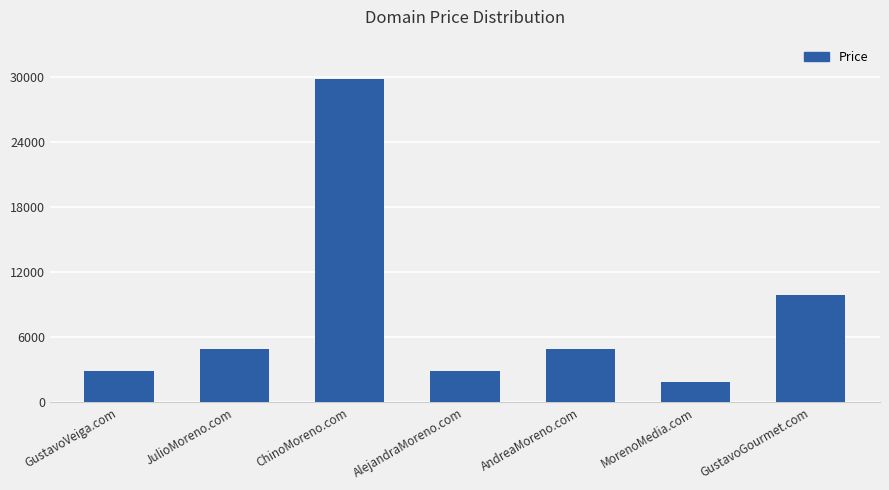

What is the sum of the values at AndreaMoreno.com and JulioMoreno.com?

9776